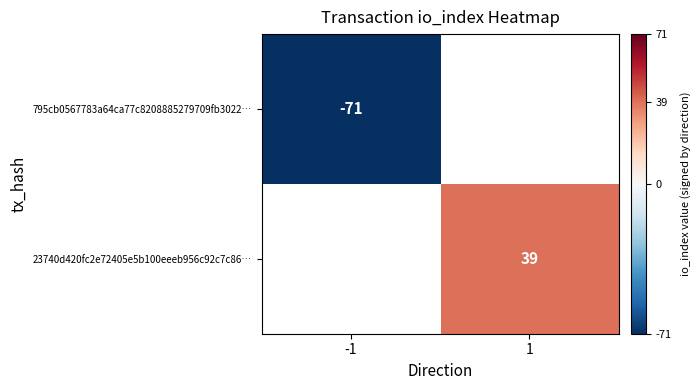

At which category is the sum across all series the highest?

1